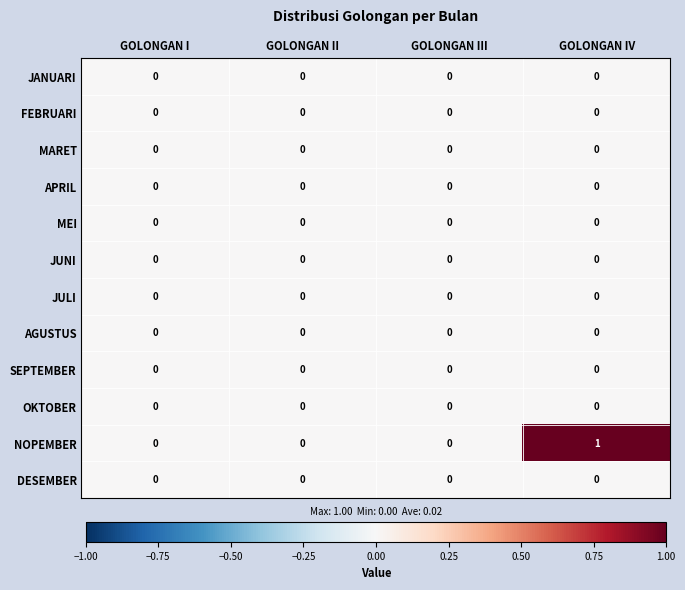

Which series has the largest range (max minus min)?

NOPEMBER